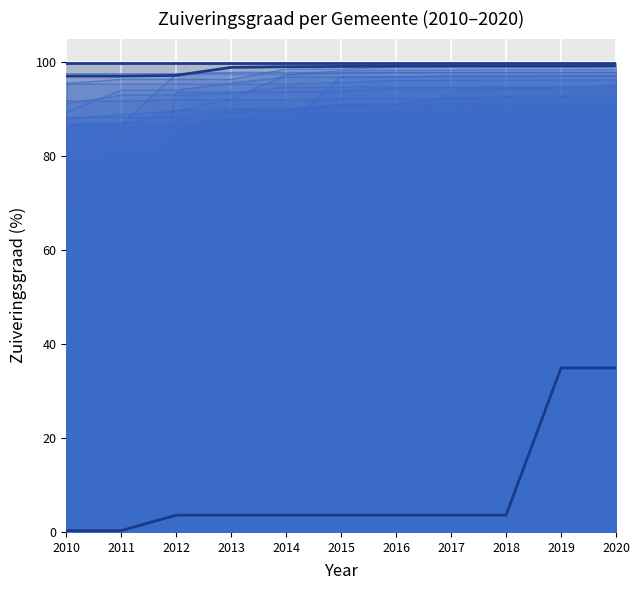

What is the value of the Antwerpen point at the 11th from the left?

96.1